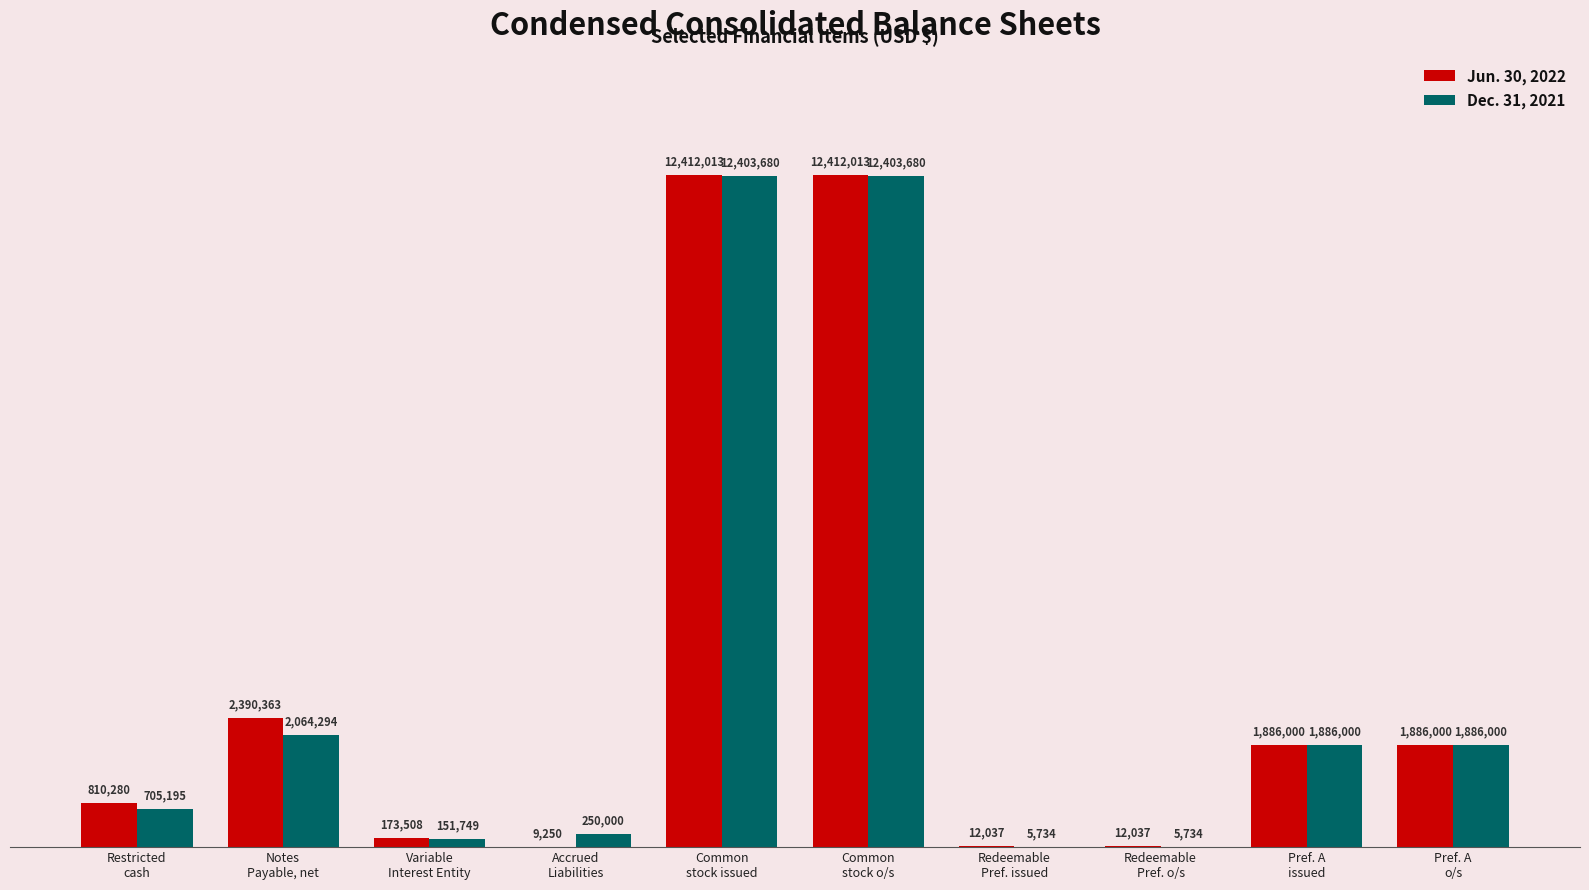

The value of Dec. 31, 2021 at Common
stock o/s is 12403680. True or false?

True